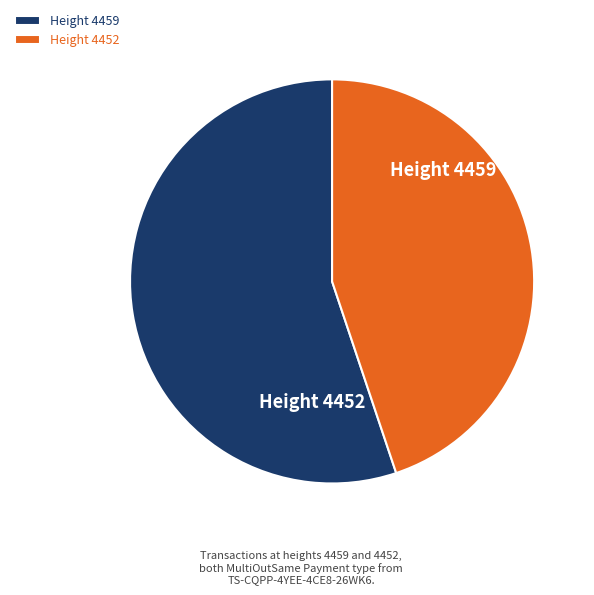

To the nearest percent, what is the average slice percentage?

50%